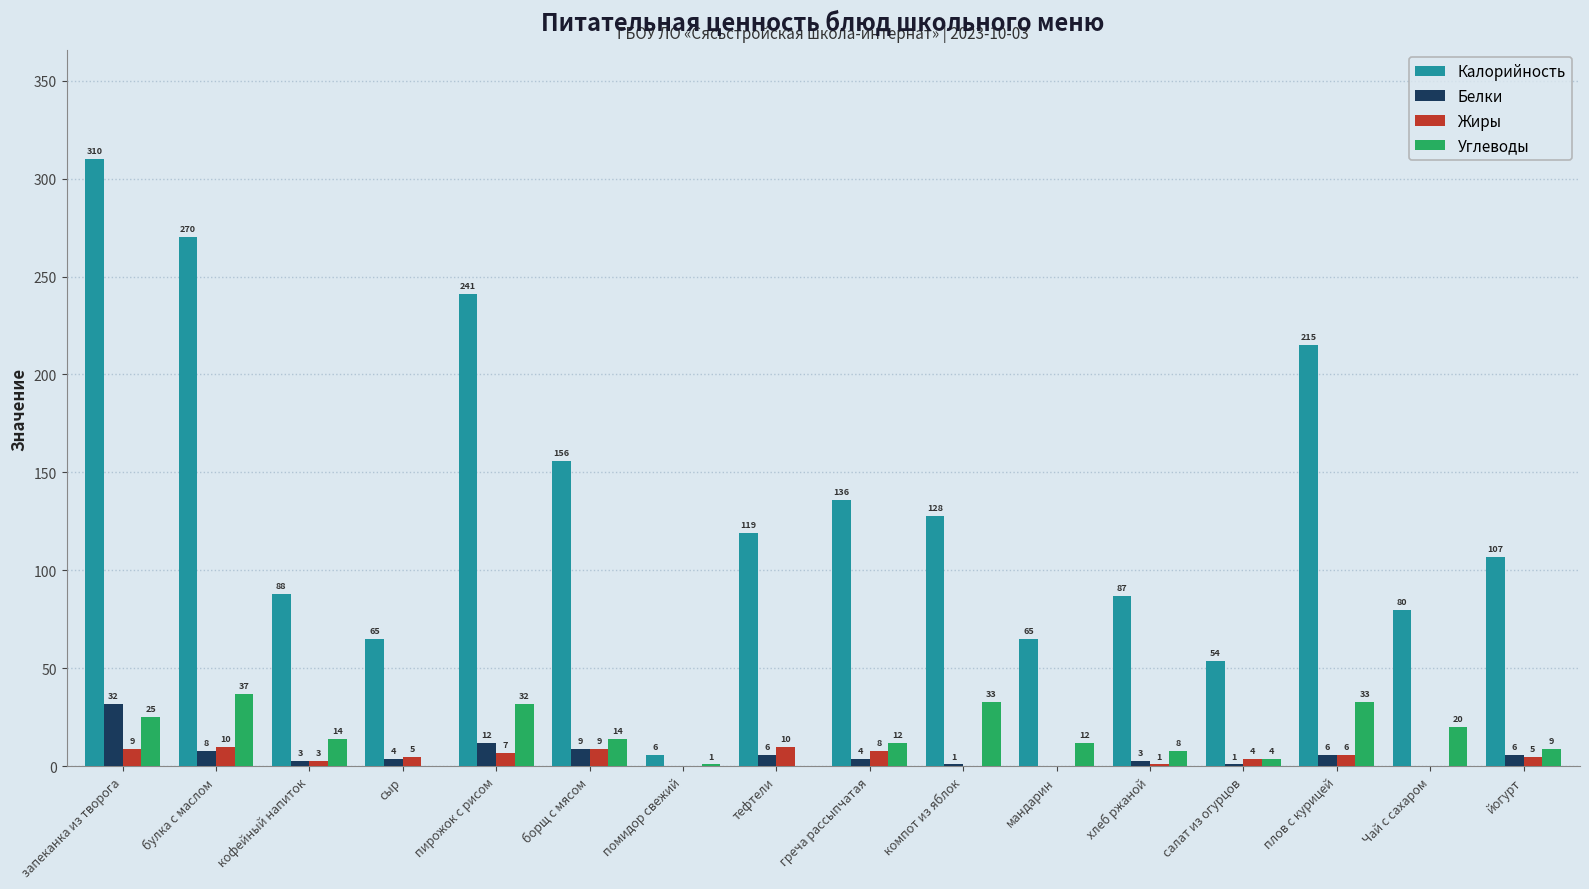

Reading left to right, list all the values displayed in this chart.

Калорийность: 310	270	88	65	241	156	6	119	136	128	65	87	54	215	80	107
Белки: 32	8	3	4	12	9	0	6	4	1	0	3	1	6	0	6
Жиры: 9	10	3	5	7	9	0	10	8	0	0	1	4	6	0	5
Углеводы: 25	37	14	0	32	14	1	0	12	33	12	8	4	33	20	9